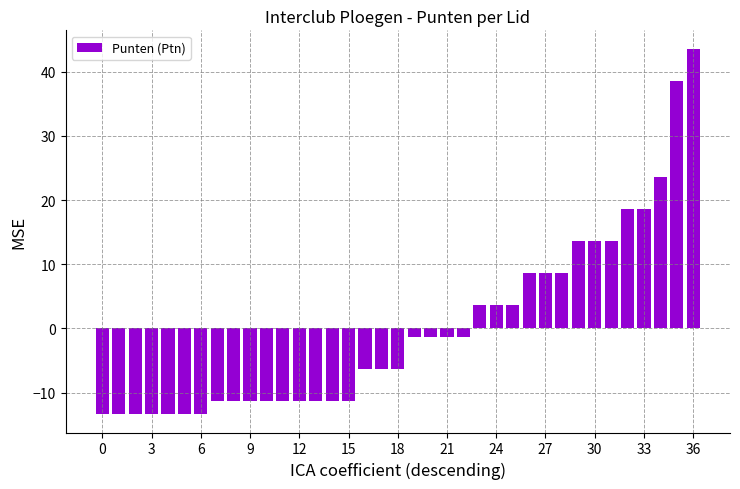

How many distinct data groups are displayed?

1